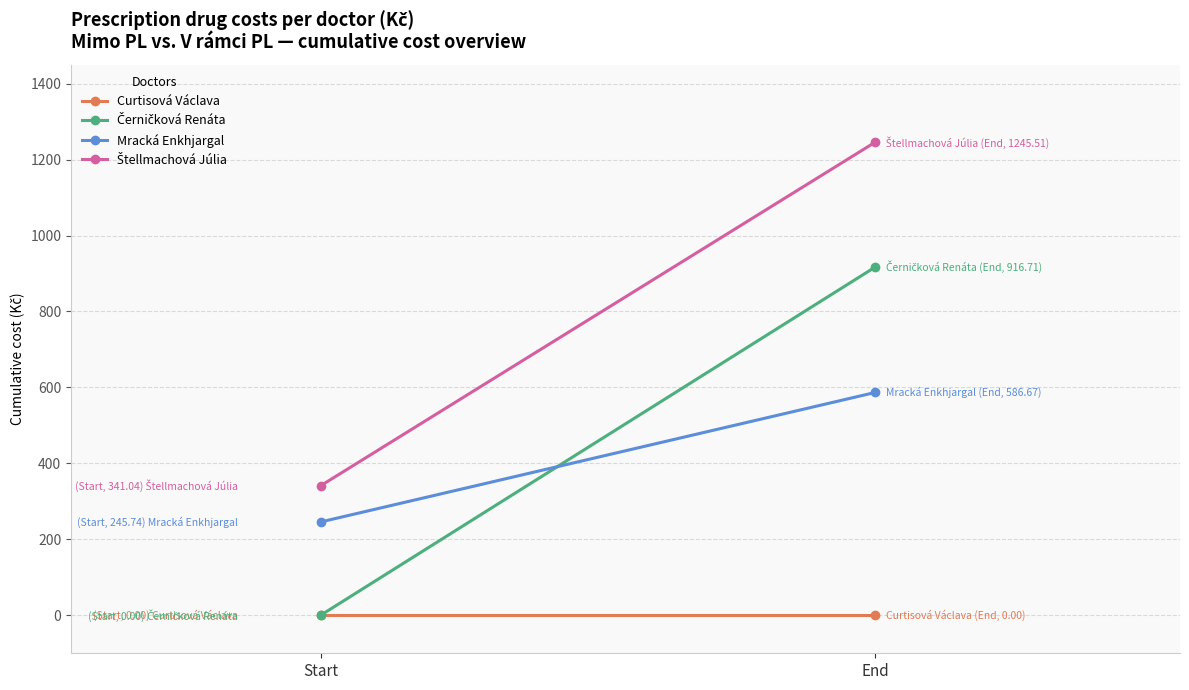

At End, list the series in order from largest to smallest.

Štellmachová Júlia, Černičková Renáta, Mracká Enkhjargal, Curtisová Václava